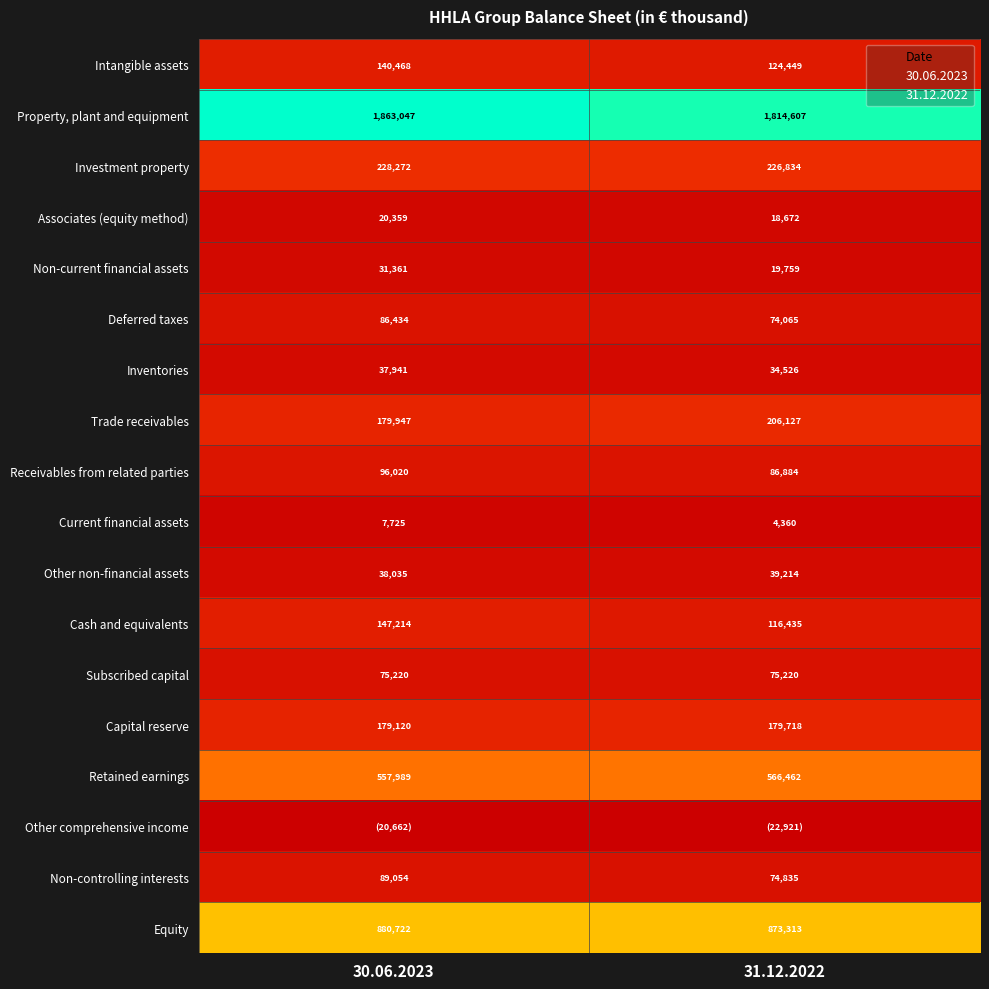

Is it true that Inventories equals 22312 at 31.12.2022?

False